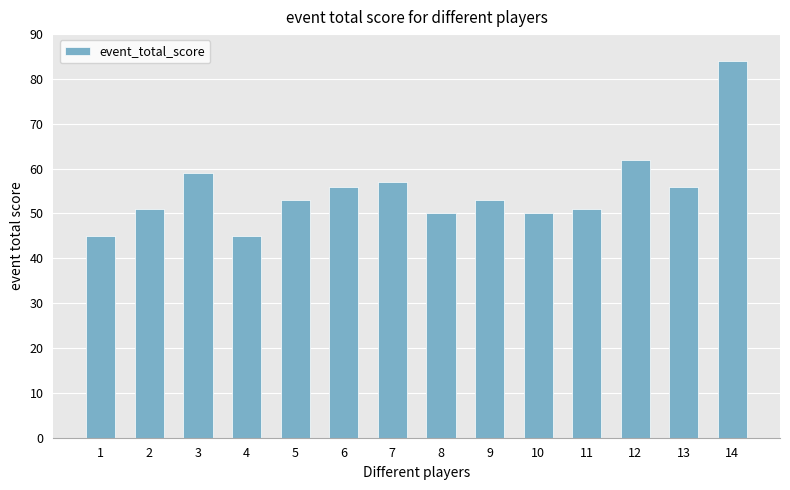

True or false: the data shows 50 at 8.

True